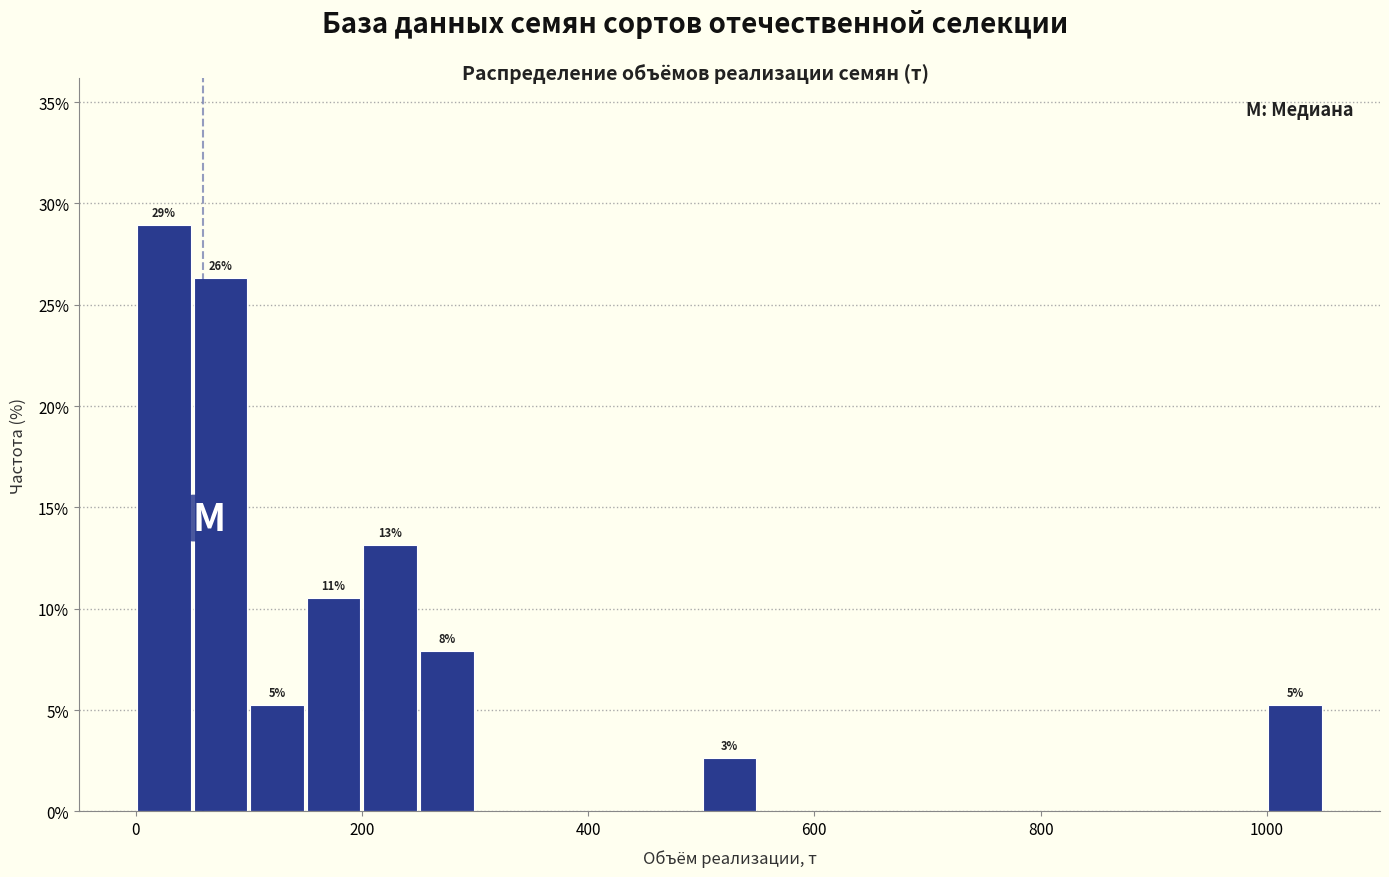

Read against the x-axis, roughly where is the centre of the tallest bar?

20